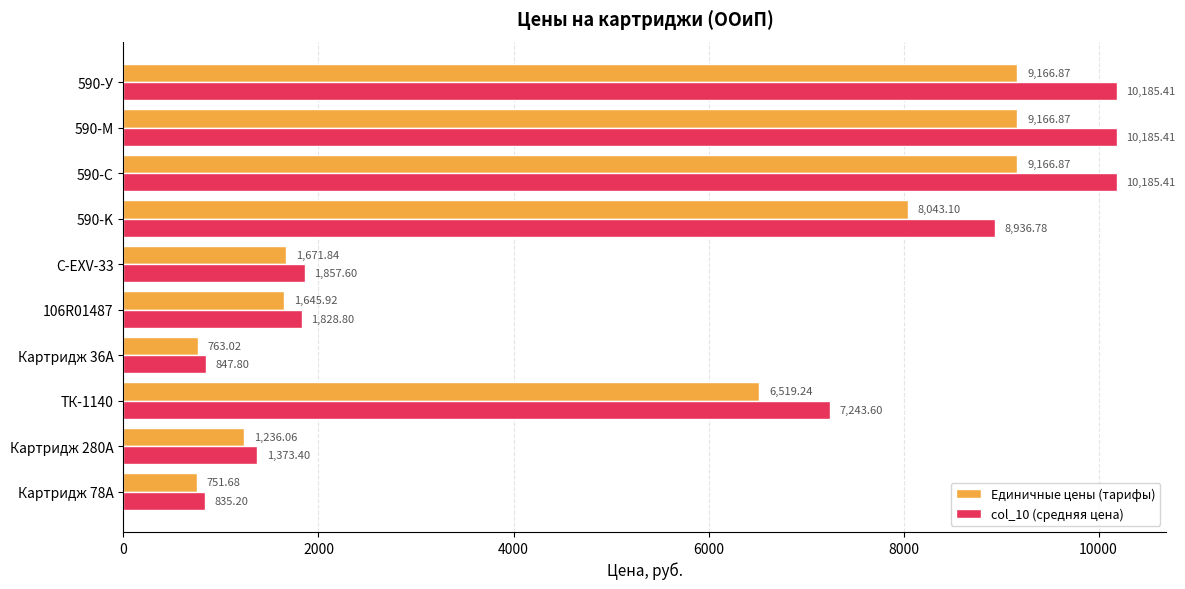

Which series changed the most between Картридж 280A and 106R01487?

col_10 (средняя цена)